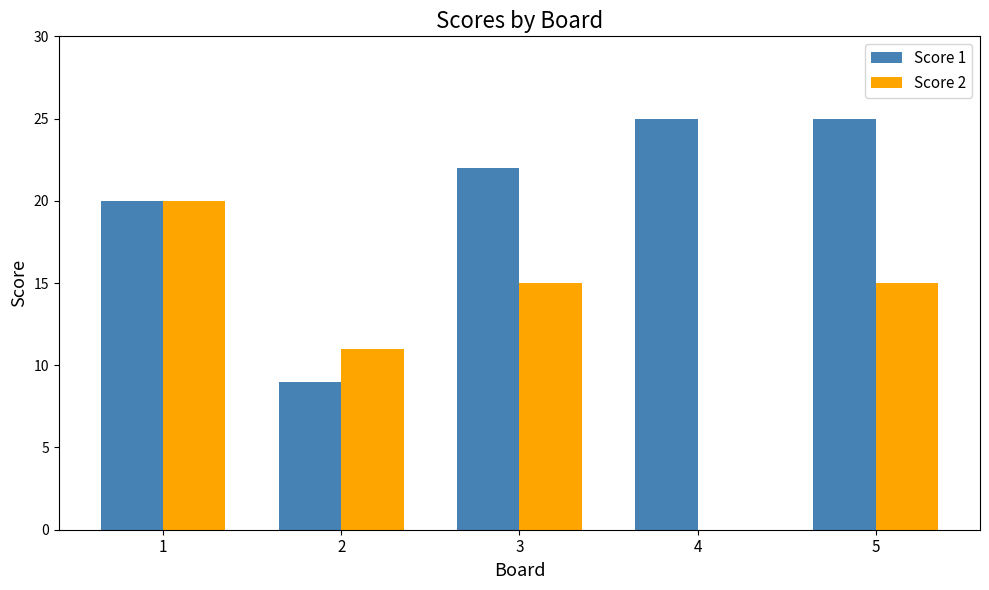

Does the chart contain stacked bars?

No